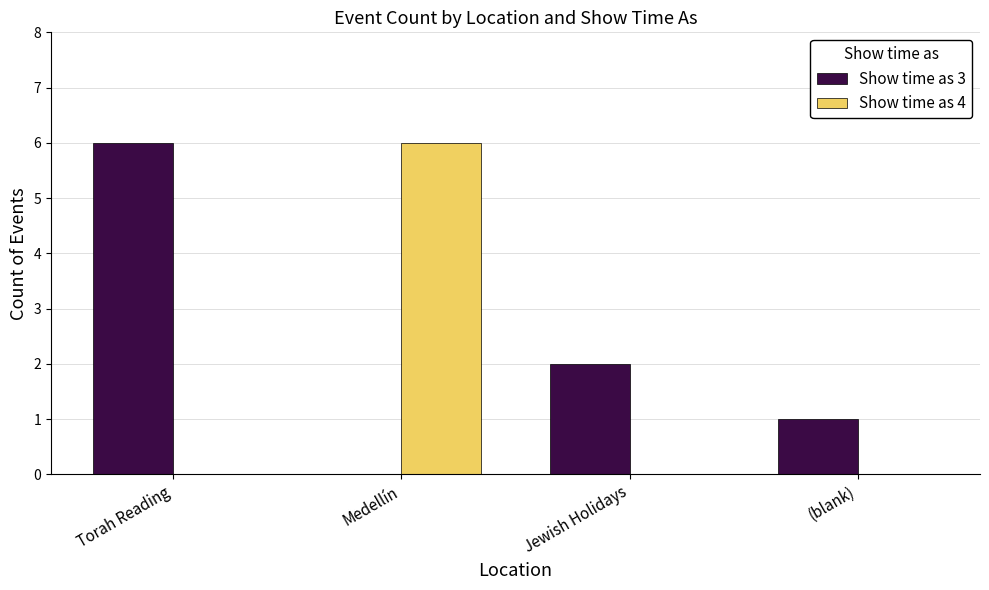

At which label does Show time as 4 reach its peak?

Medellín